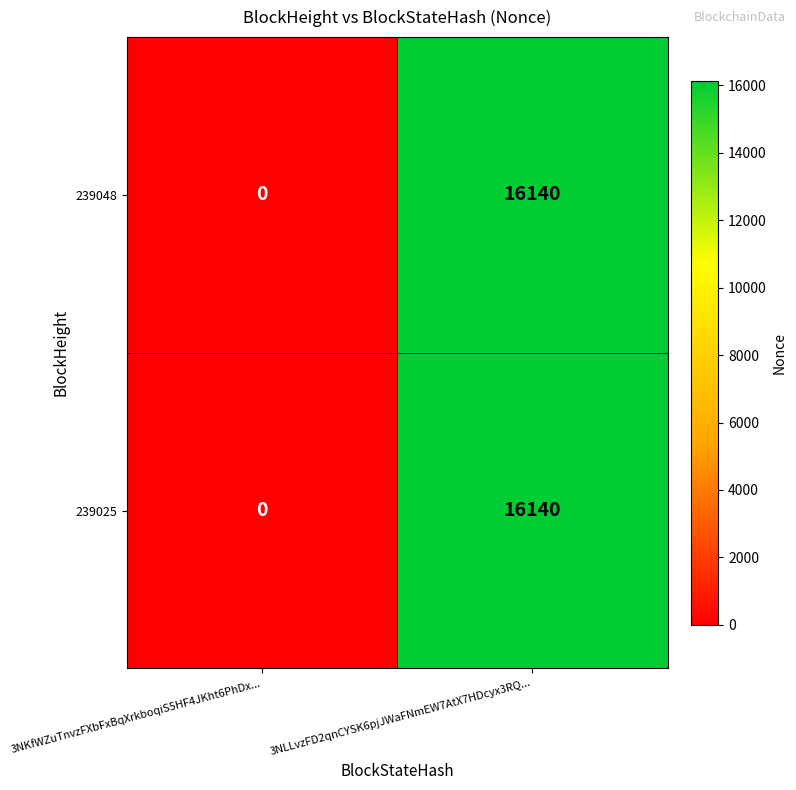

What is the sum of the 239025 values at 3NKfWZuTnvzFXbFxBqXrkboqiS5HF4JKht6PhDx... and 3NLLvzFD2qnCYSK6pjJWaFNmEW7AtX7HDcyx3RQ...?

16140